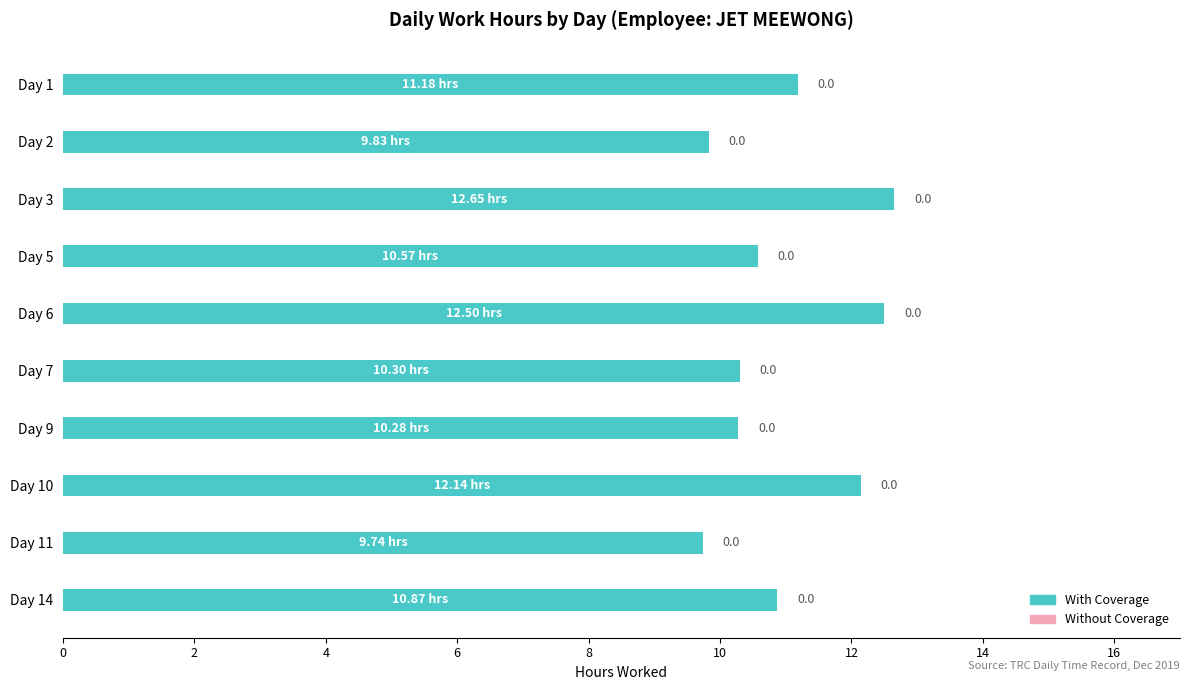

What is the greatest value displayed?

12.7